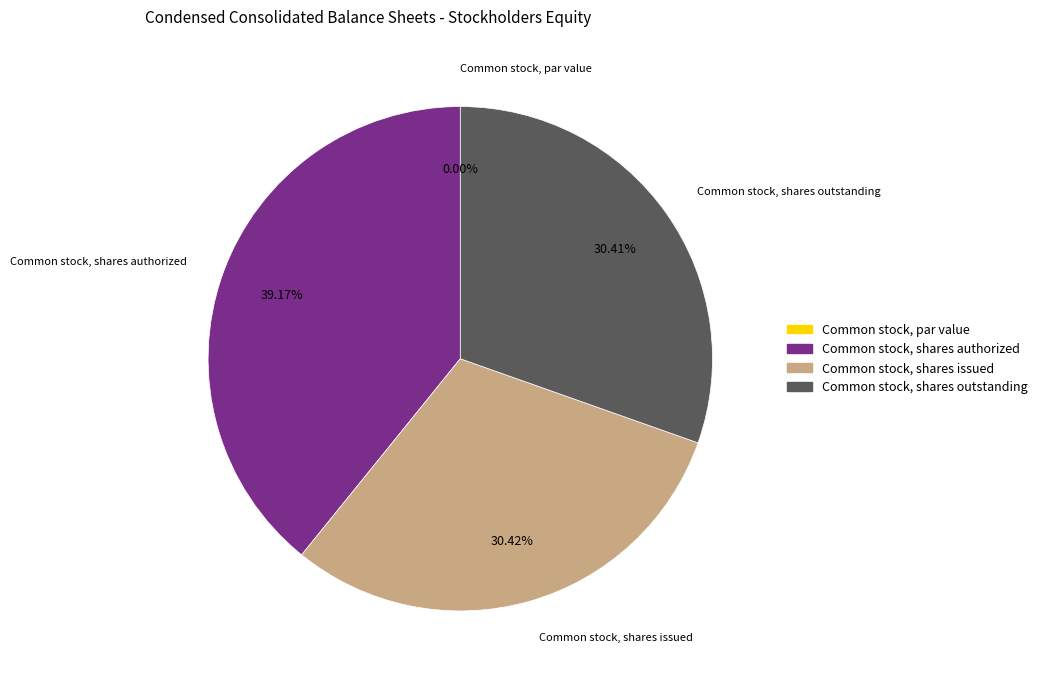

What is the change in value from Common stock, shares issued to Common stock, shares outstanding?

-3482.0